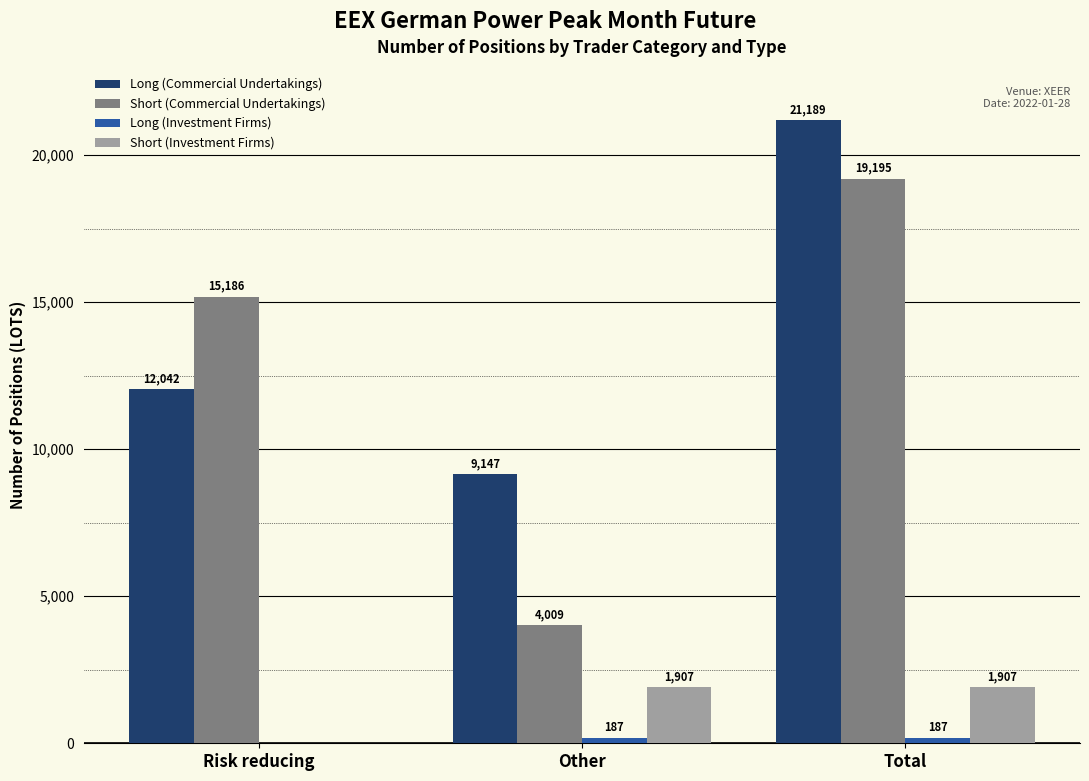

What value does the Long (Commercial Undertakings) series have at Other?

9147